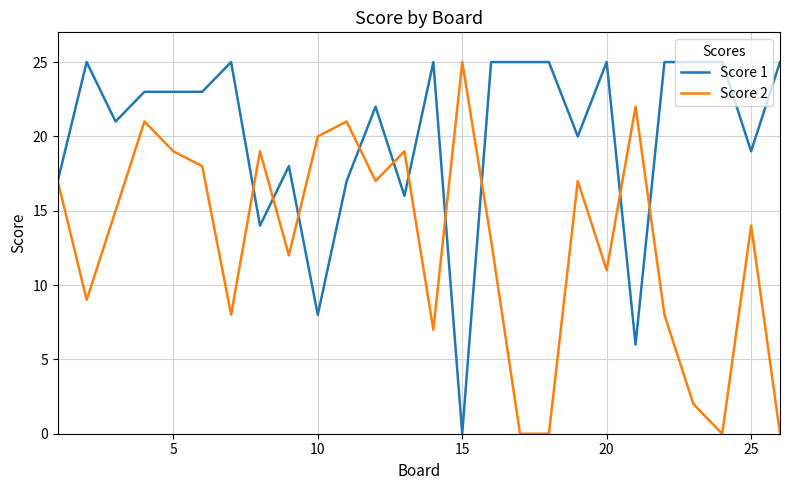

What is the maximum value shown in the chart?

25